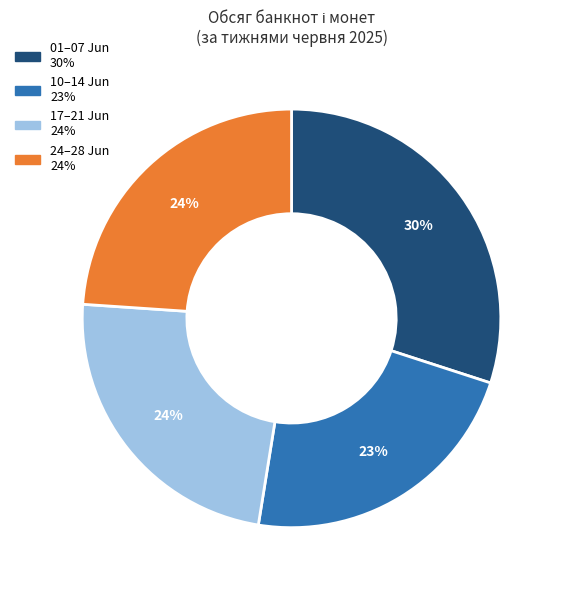

To the nearest percent, what is the average slice percentage?

25%